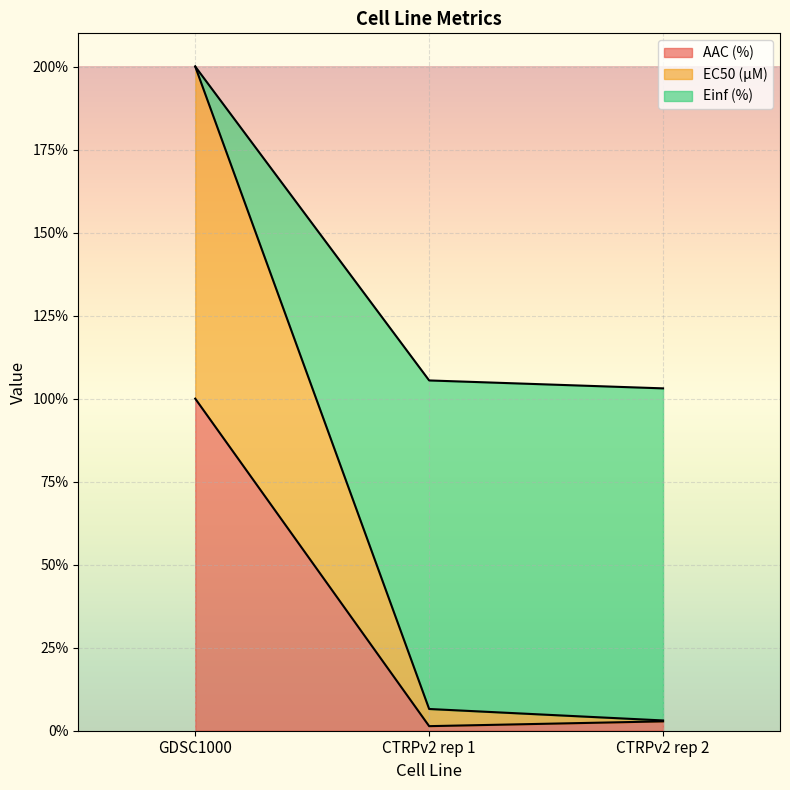

At which label does AAC (%) reach its peak?

GDSC1000